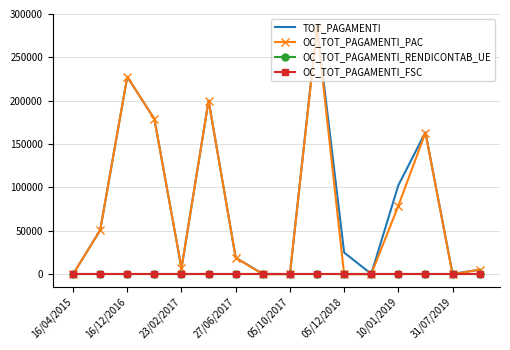

True or false: OC_TOT_PAGAMENTI_RENDICONTAB_UE and TOT_PAGAMENTI intersect in this chart.

False